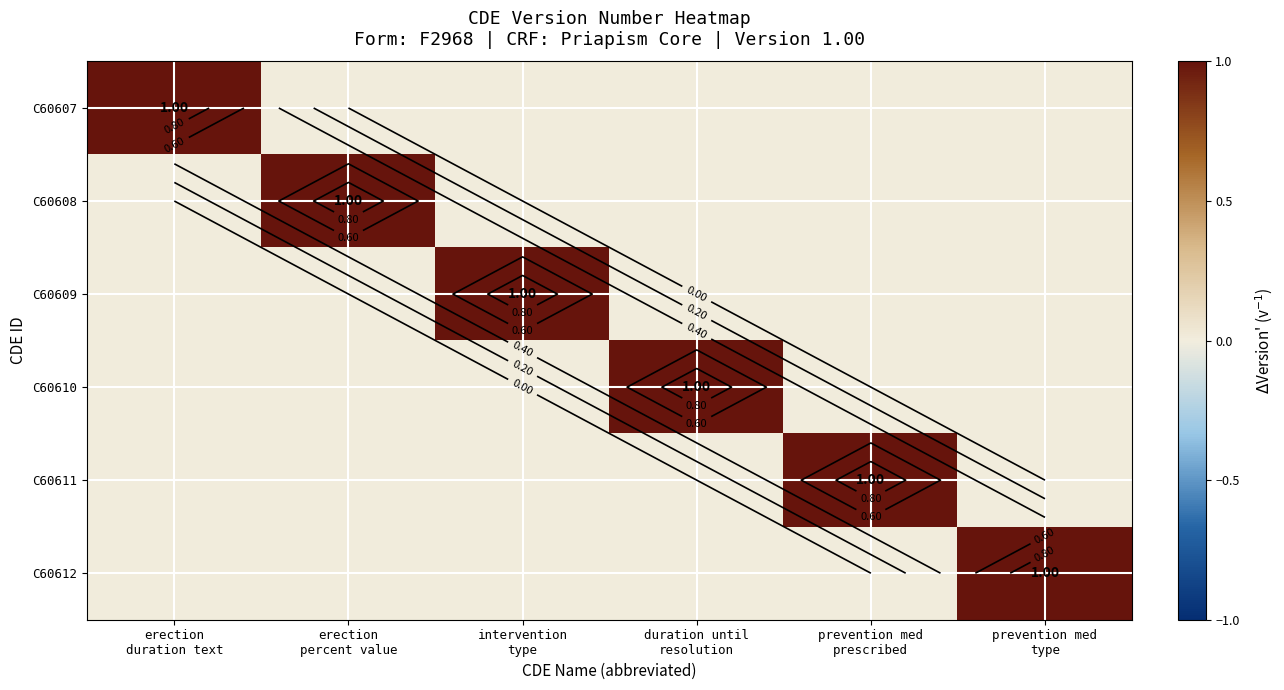

Rank the series at duration until resolution from lowest to highest value.

C60607, C60608, C60609, C60611, C60612, C60610